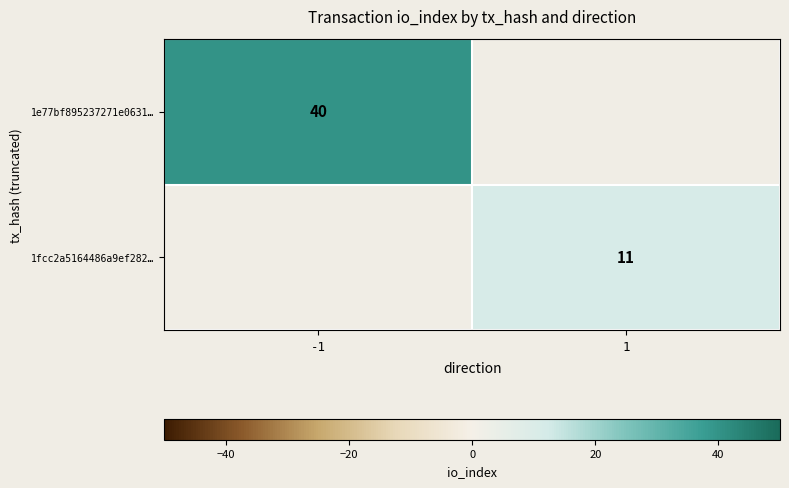

The 1e77bf895237271e0631… series shows 55 at -1. True or false?

False